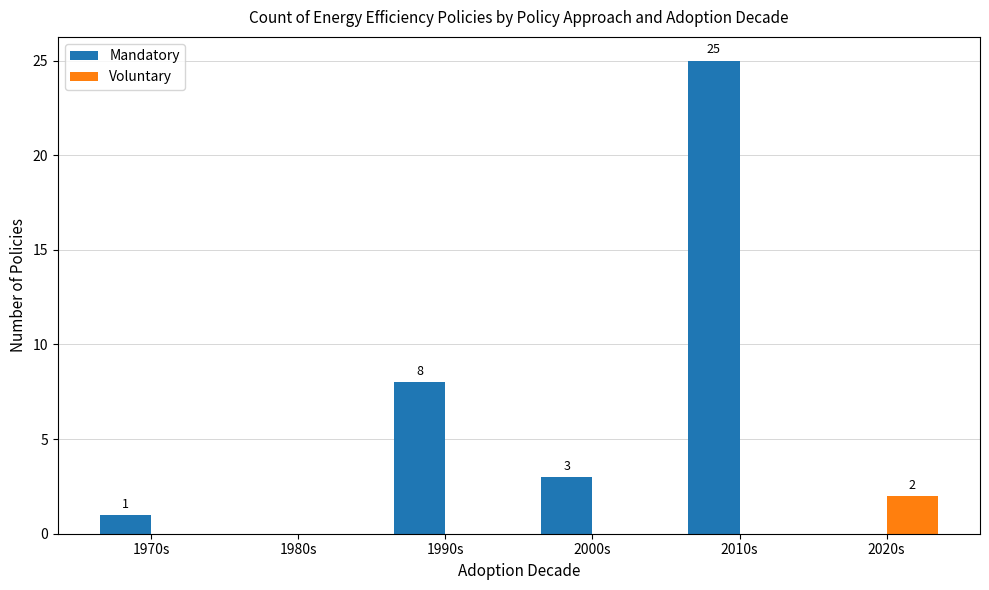

The Voluntary series shows 3 at 2020s. True or false?

False